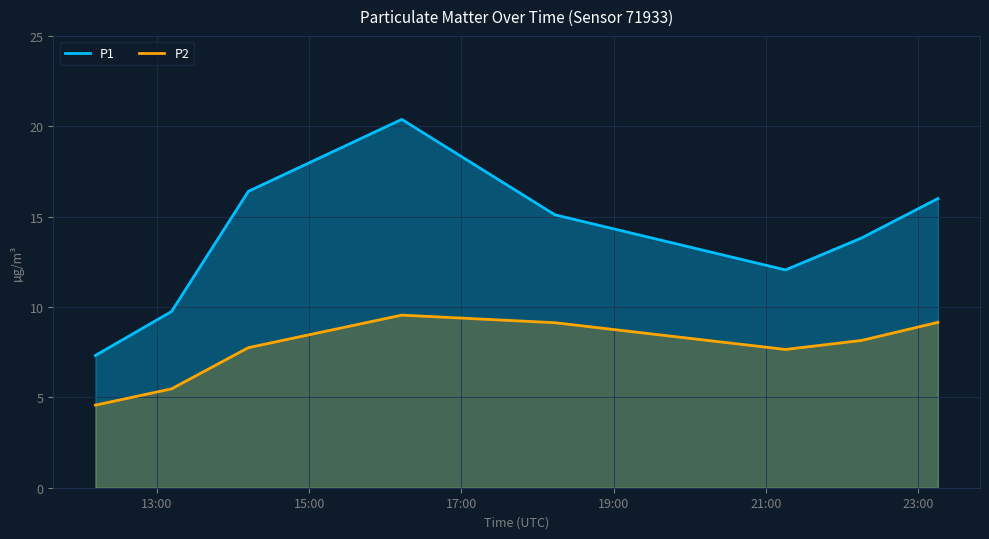

What is the minimum value shown in the chart?

4.6